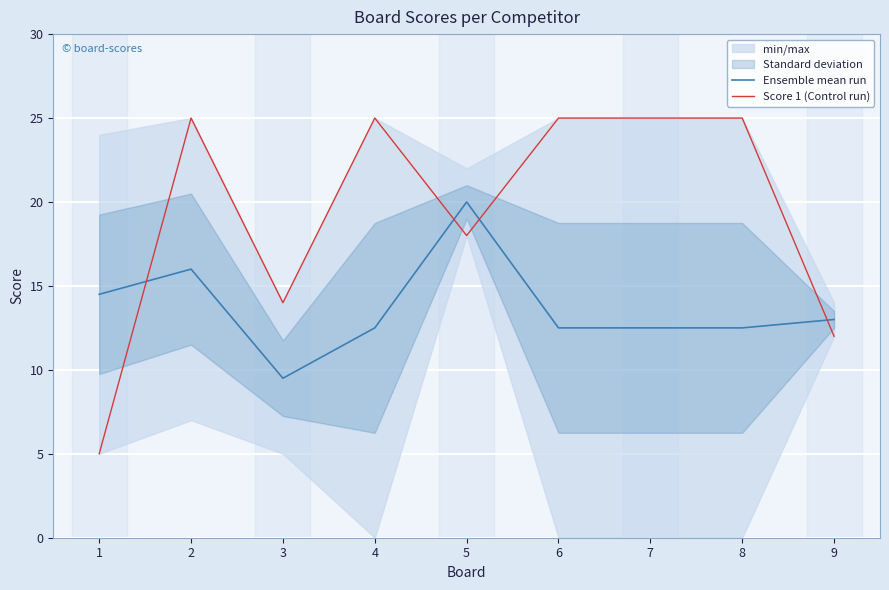

Rank the categories by Ensemble mean run value from highest to lowest.

5, 2, 1, 9, 4, 6, 7, 8, 3